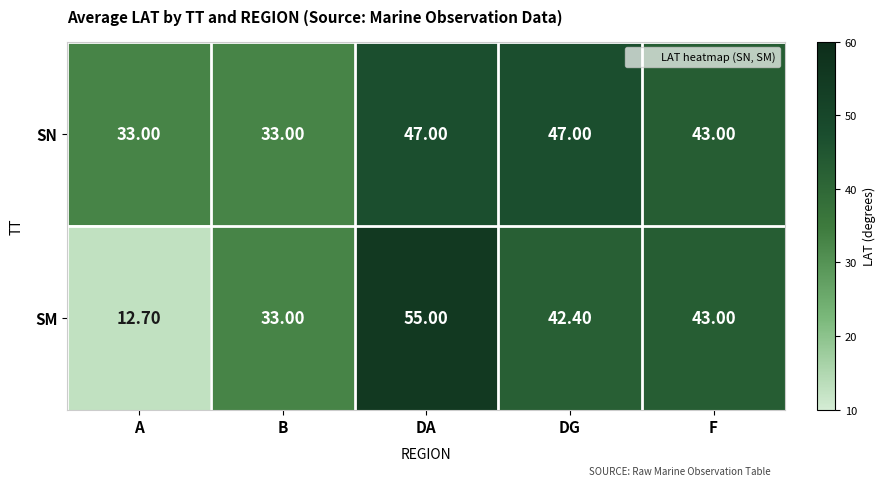

List the series in order of their overall mean, highest first.

SN, SM